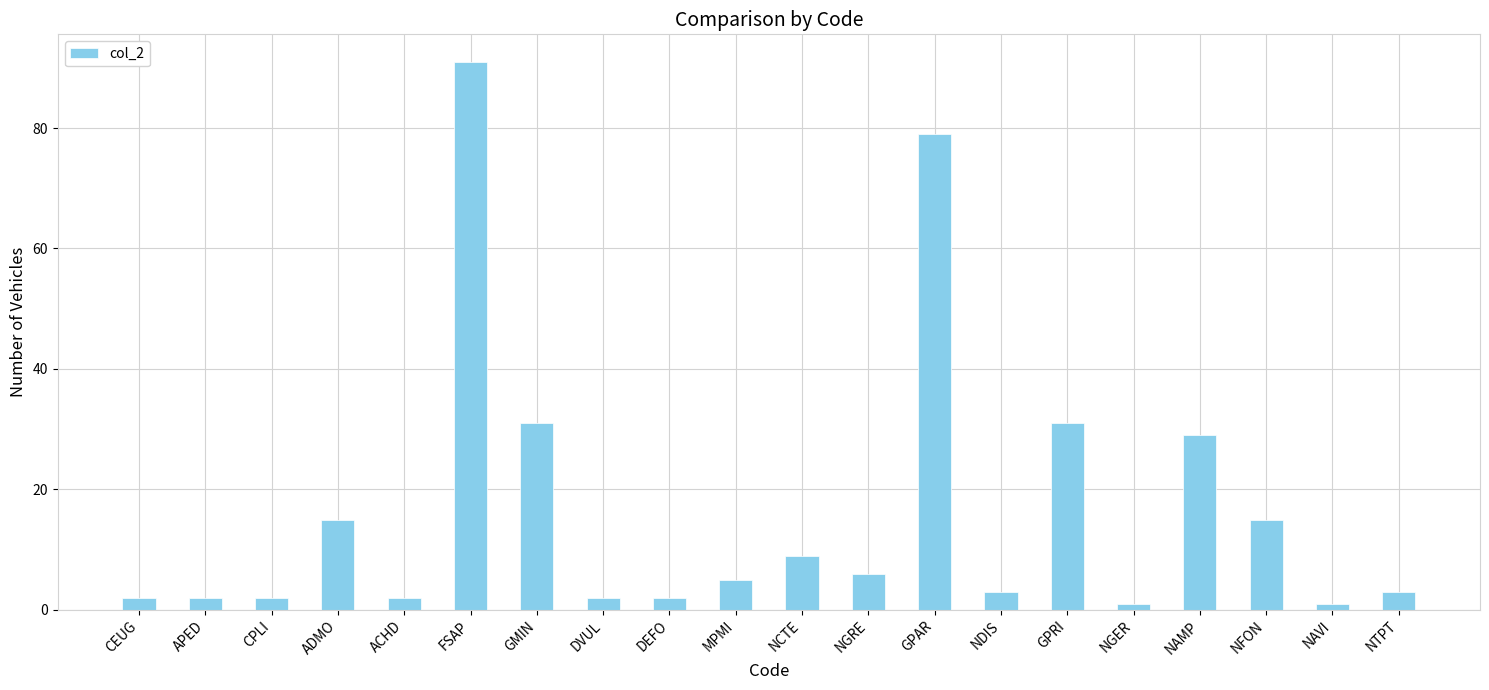

What is the maximum value shown in the chart?

91